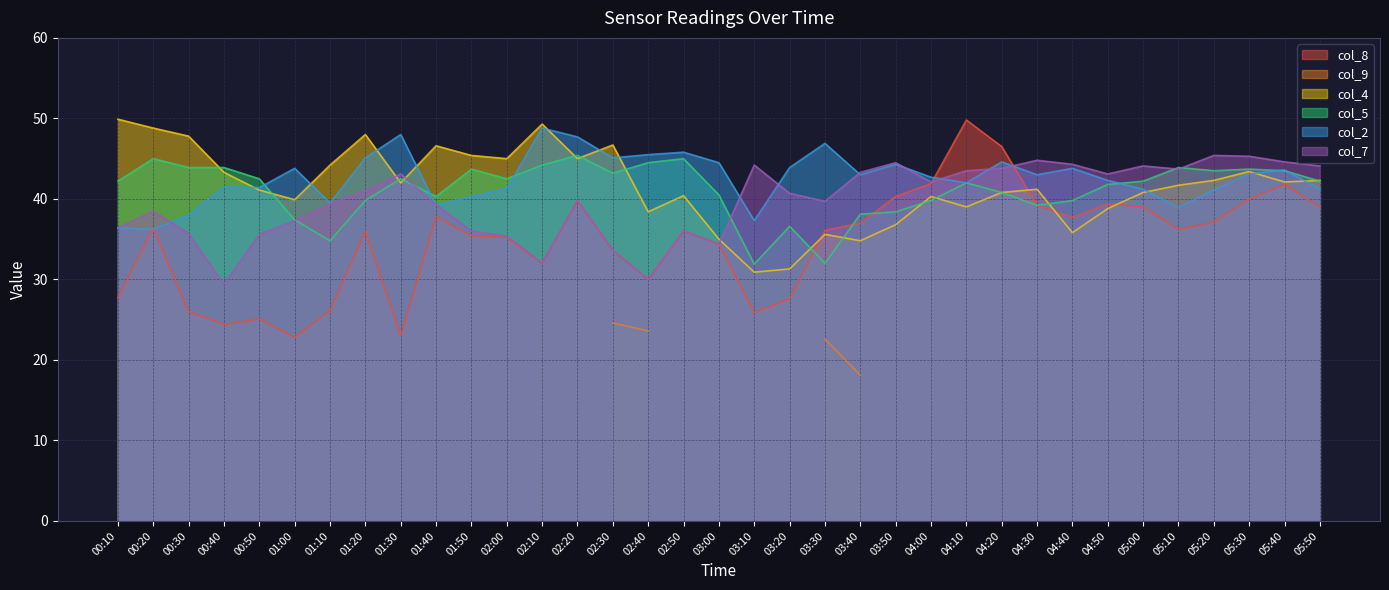

The col_7 series shows 34.4 at 03:00. True or false?

True